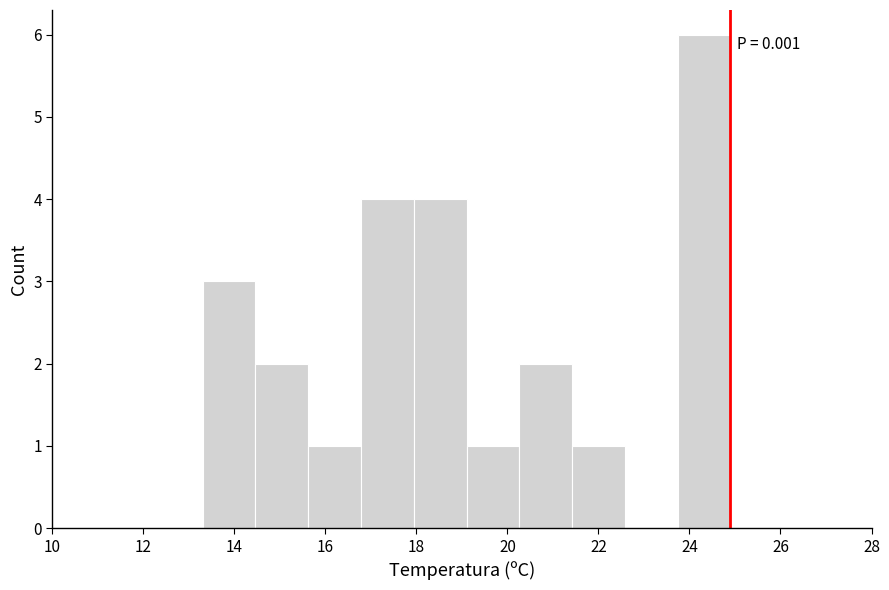

Which range on the x-axis has the tallest bar?

23.74 to 24.90